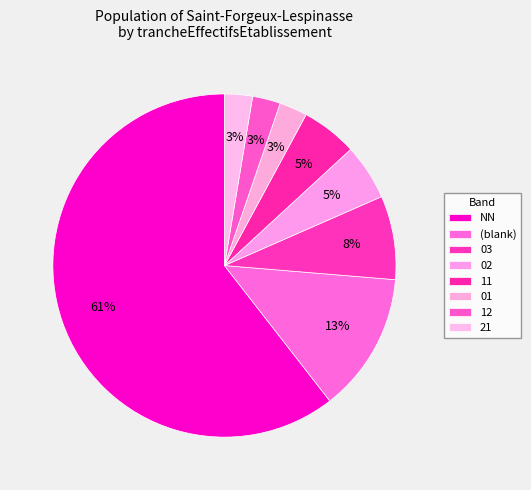

Rank the categories by value from lowest to highest.

01, 12, 21, 02, 11, 03, , NN